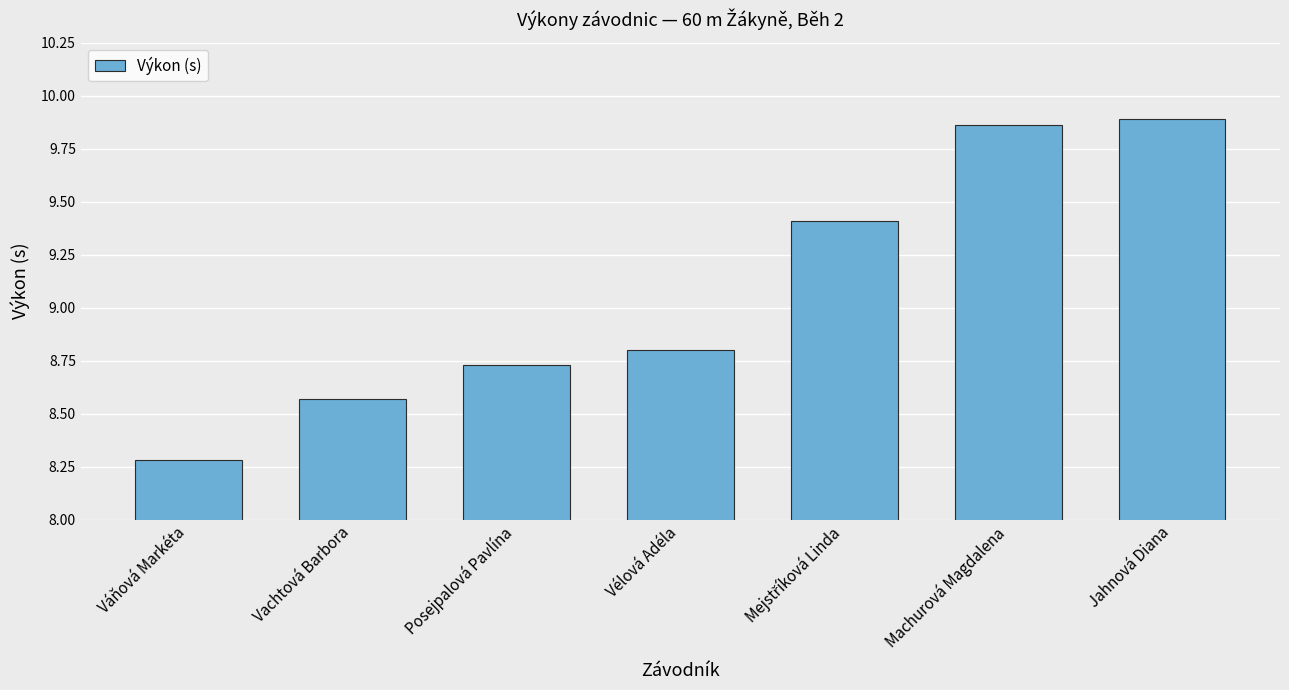

What is the ratio of the value at Vachtová Barbora to the value at Vélová Adéla?

1.0